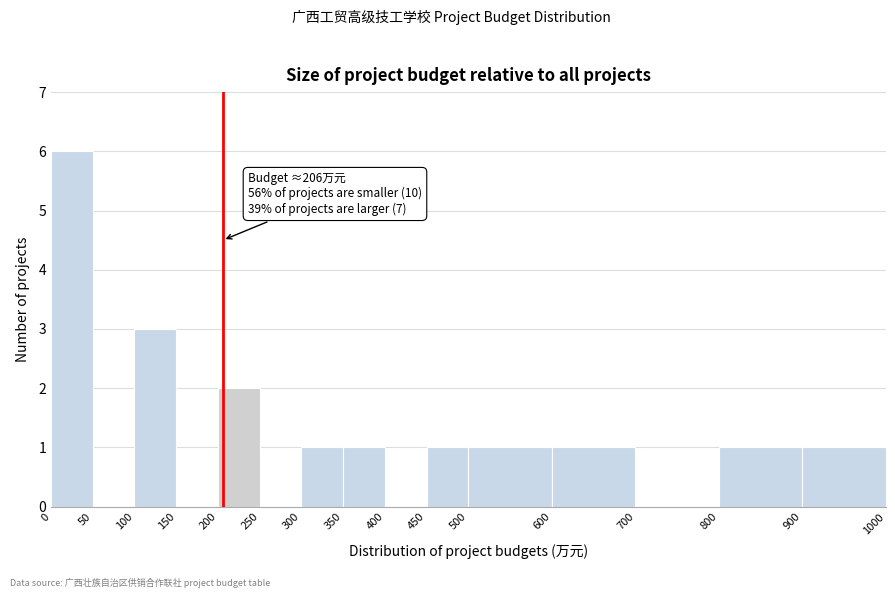

Which range on the x-axis has the tallest bar?

0 to 50